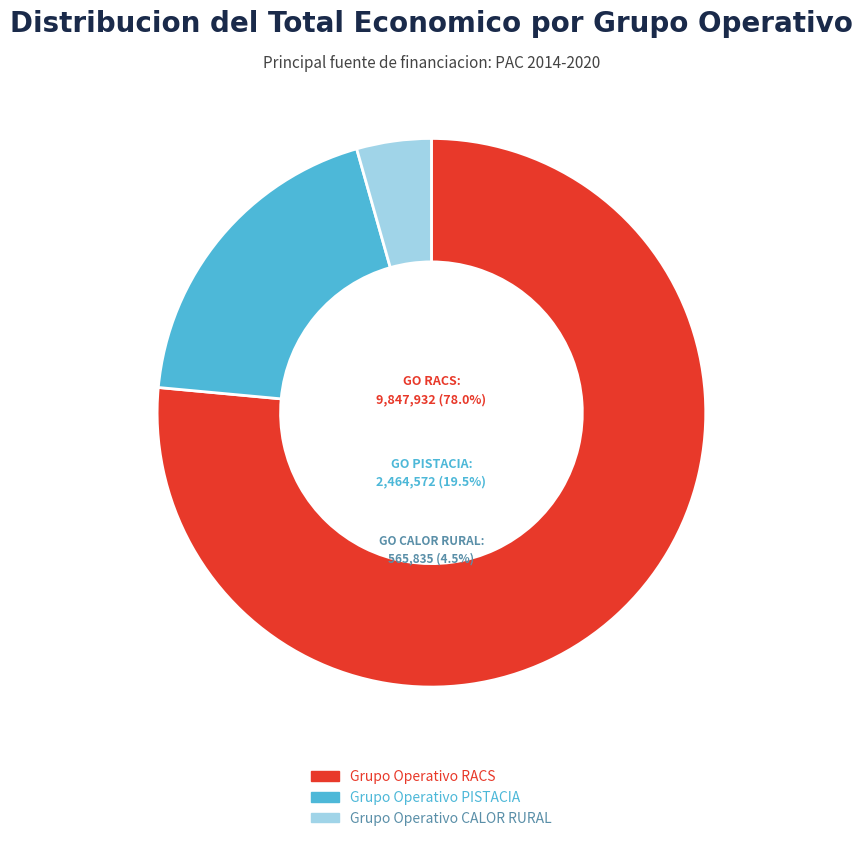

How many segments does this pie chart have?

3